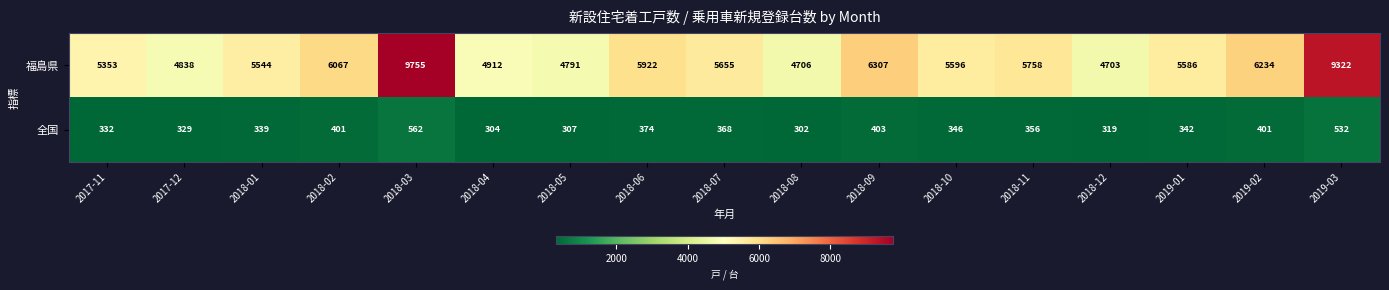

What is the total value across all series at 2018-12?

5022